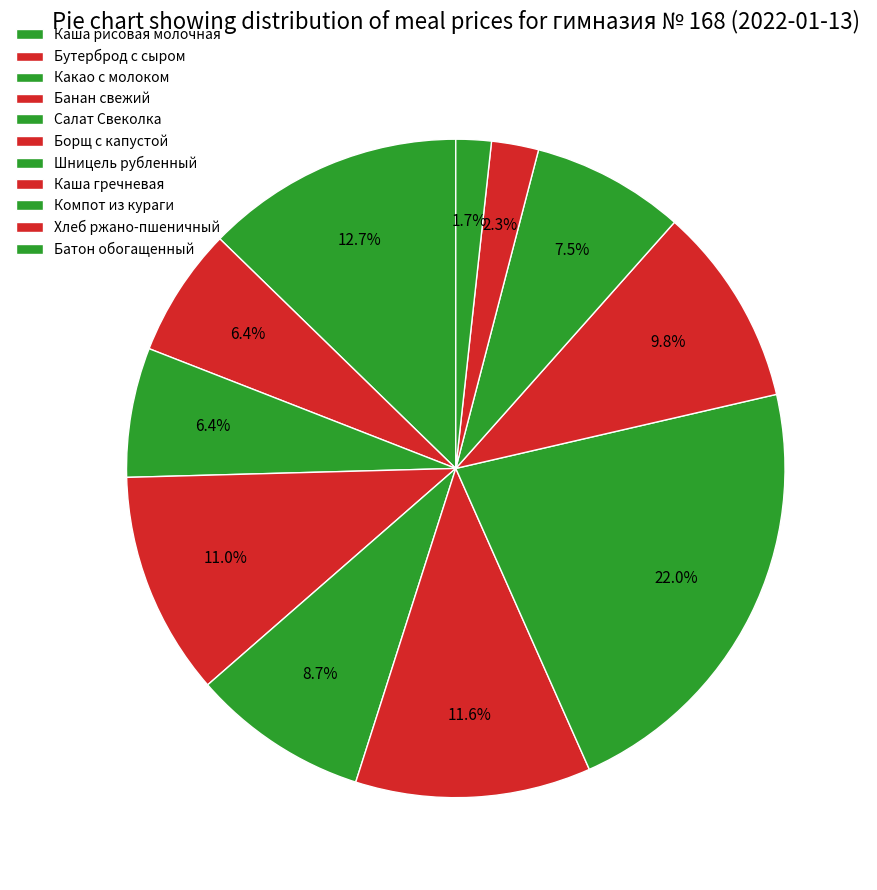

Rank the categories by value from lowest to highest.

Батон обогащенный, Хлеб ржано-пшеничный, Бутерброд с сыром, Какао с молоком, Компот из кураги, Салат Свеколка, Каша гречневая, Банан свежий, Борщ с капустой, Каша рисовая молочная, Шницель рубленный